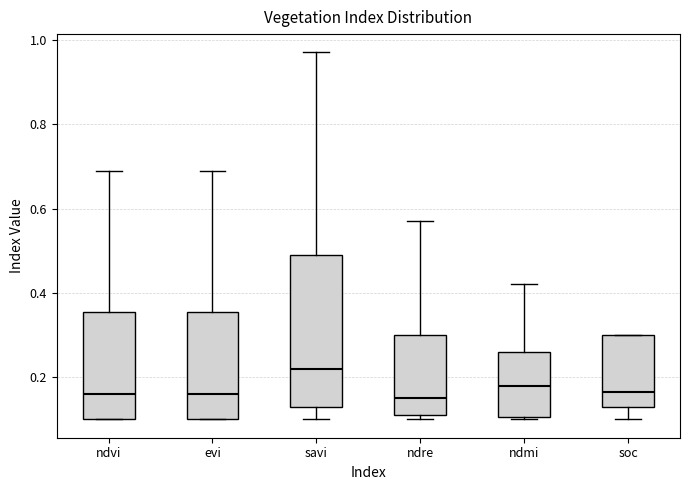

Where does the upper whisker of the box for ndre end on the y-axis? The values are not printed on the chart, so give them approximately, as read against the axis.

0.58